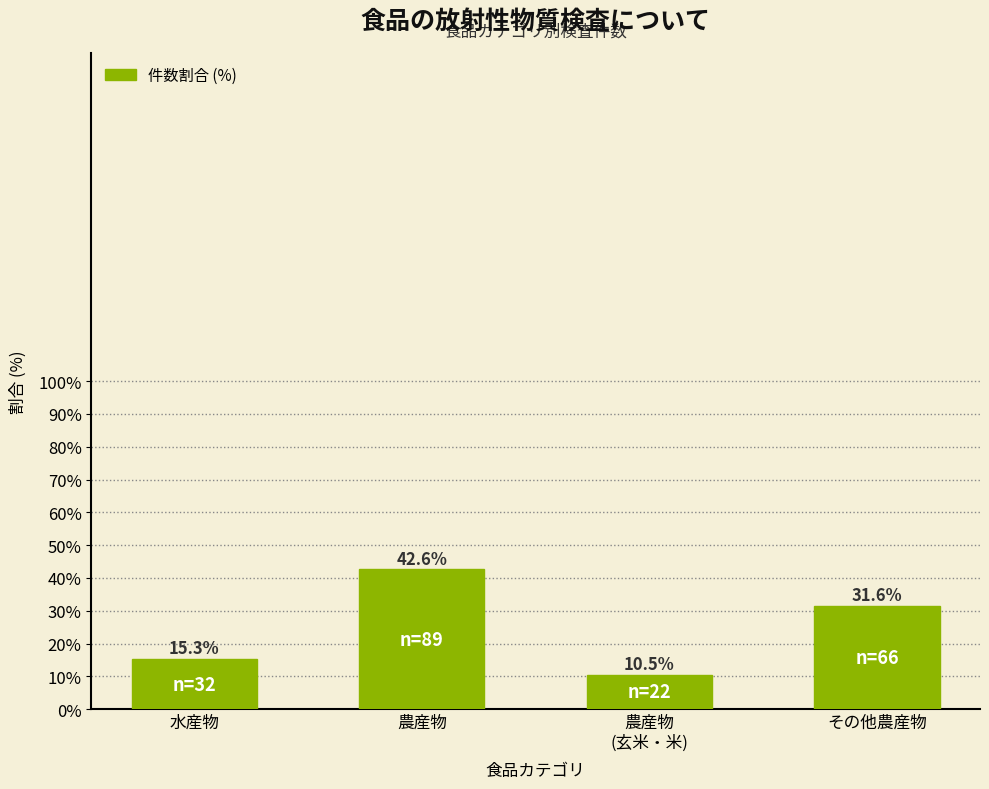

Reading left to right, list all the values displayed in this chart.

水産物=15.3	農産物=42.6	農産物
(玄米・米)=10.5	その他農産物=31.6